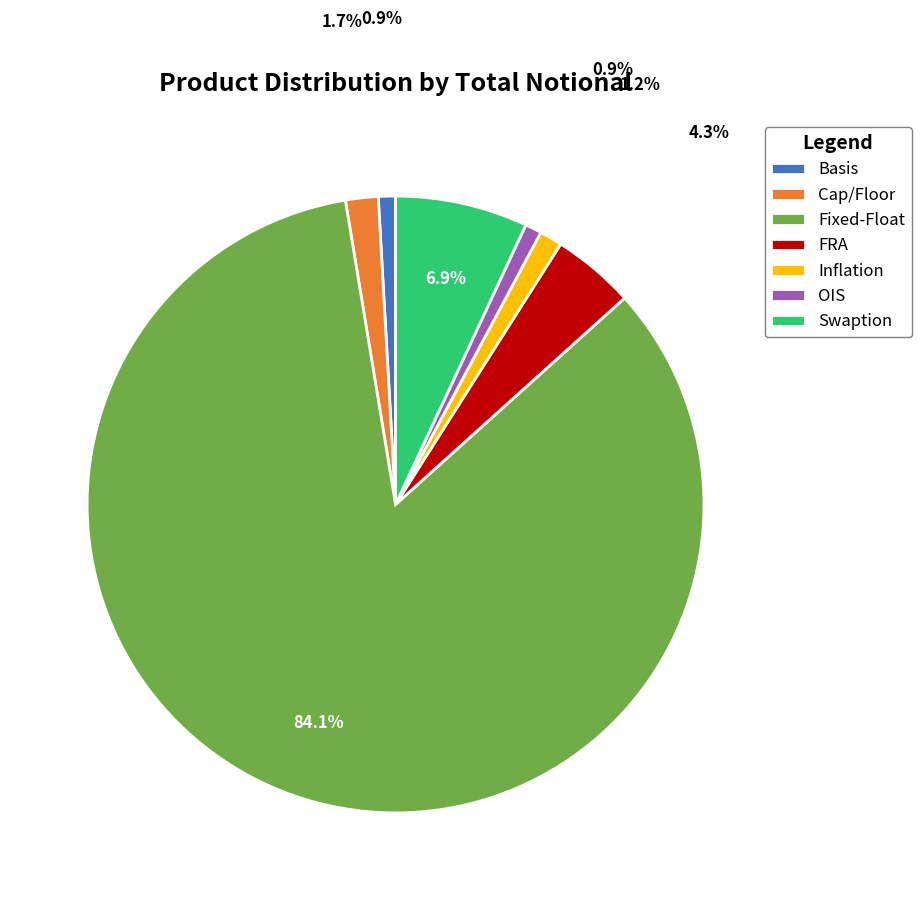

Is there a majority slice in this chart?

Yes